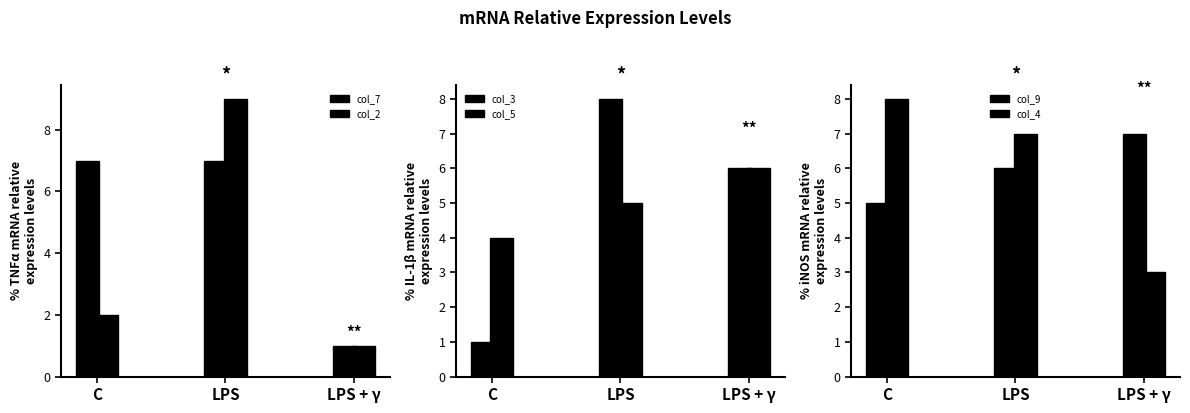

Rank the categories by col_4 value from highest to lowest.

C, LPS, LPS + γ